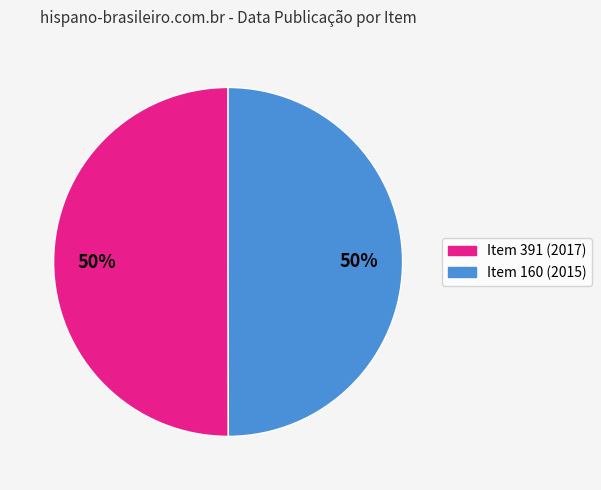

To the nearest percent, what is the average slice percentage?

50%